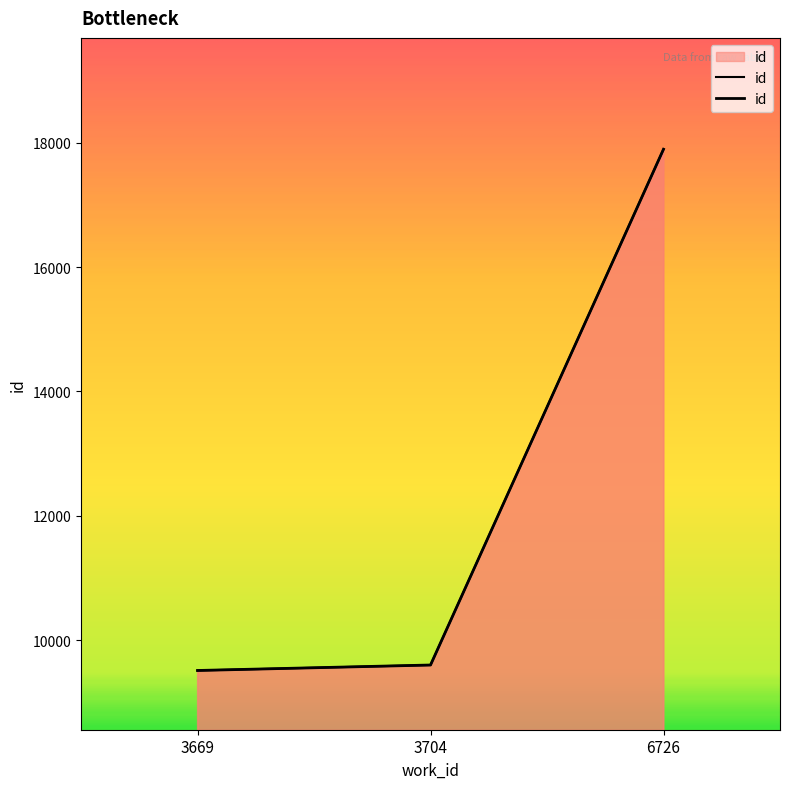

At which category does the chart reach its peak across all series?

6726